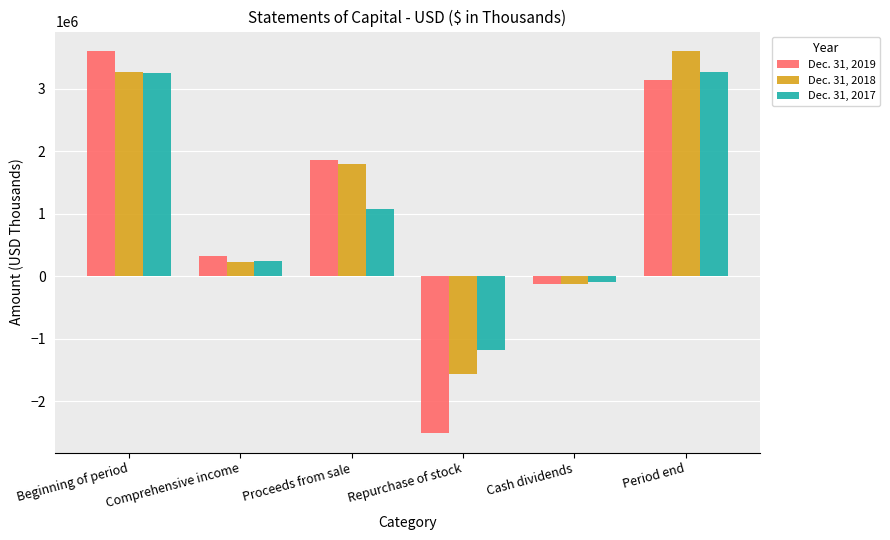

What is the label of the 4th bar from the left?

Repurchase of stock